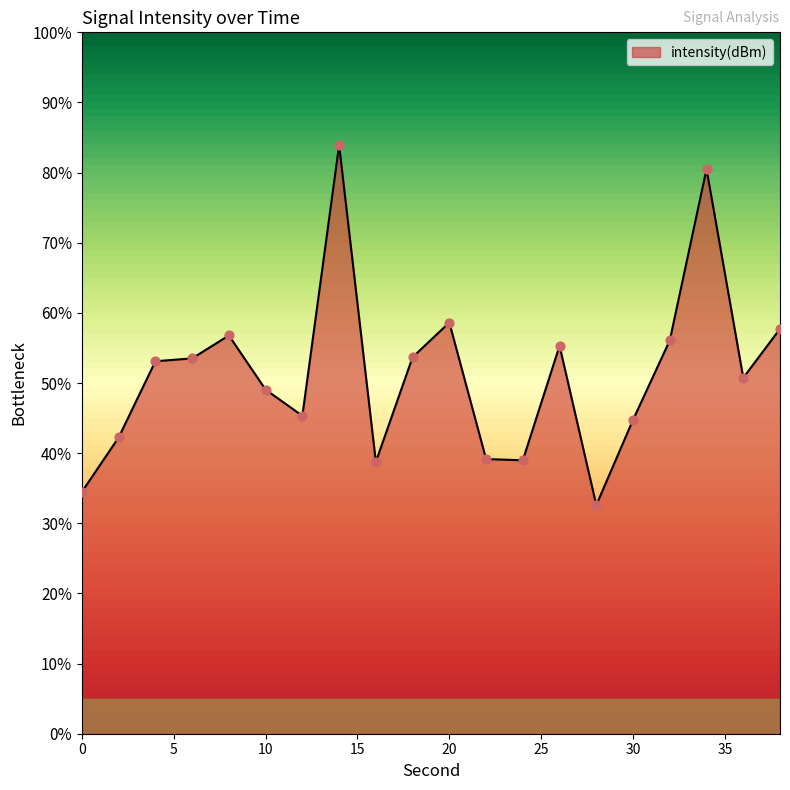

What is the minimum value shown in the chart?

32.6